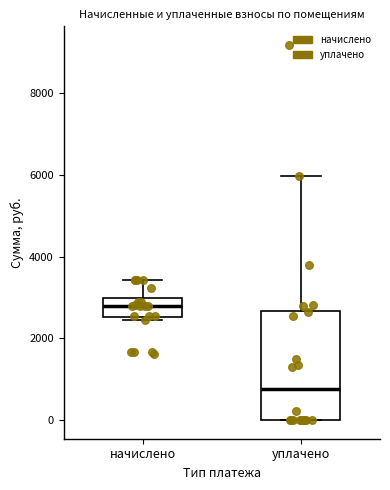

Reading left to right, read every box against the y-axis: the position of its median line, the range the box covers, and the ends of its whiskers. The values are not printed on the chart, so give them approximately, as read against the axis.

начислено: median 2800, box 2600 to 3000, whiskers 2400 to 3400
уплачено: median 800, box 0 to 2600, whiskers 0 to 6000